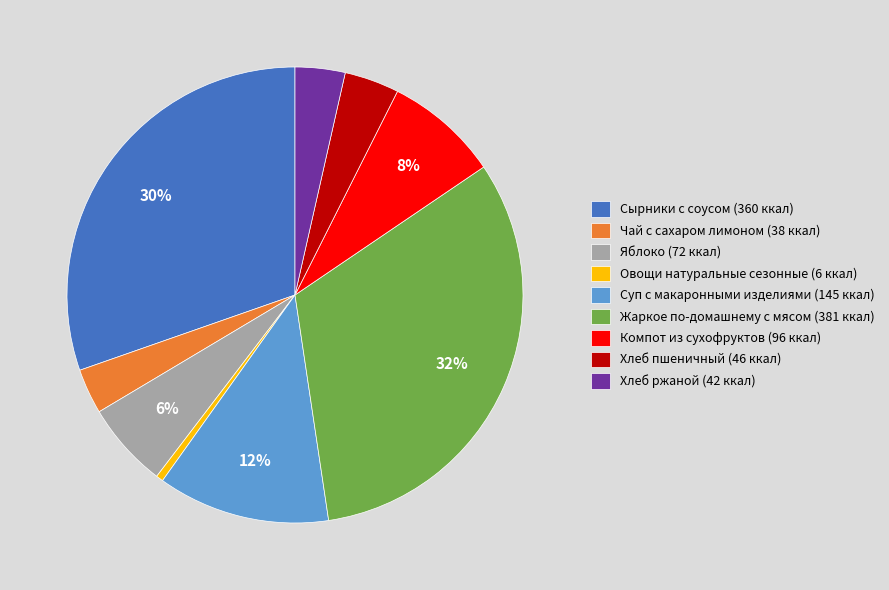

Is there a majority slice in this chart?

No